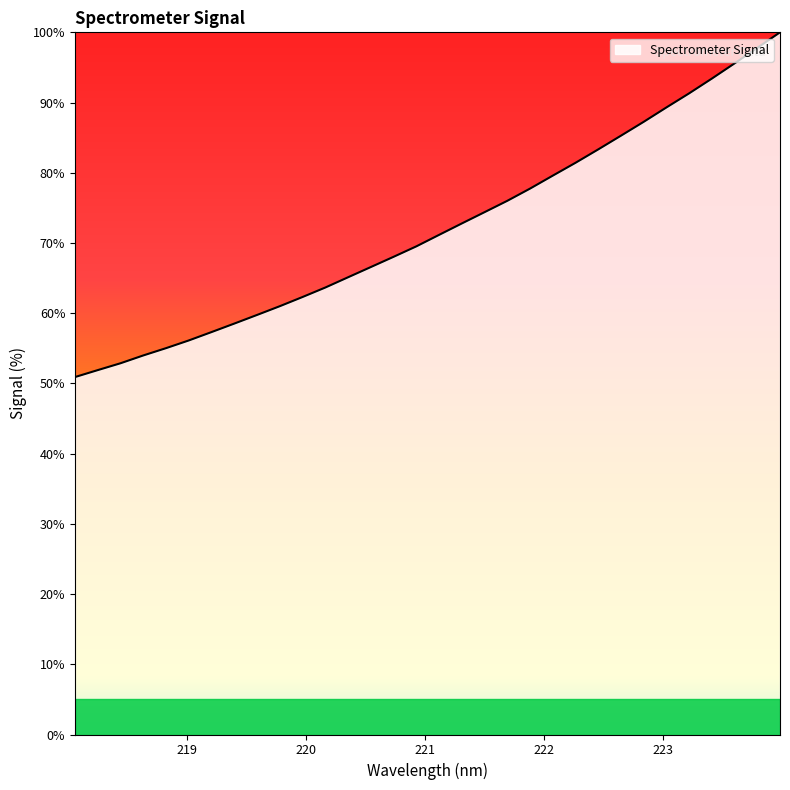

What is the difference between the maximum and minimum values?

49.1